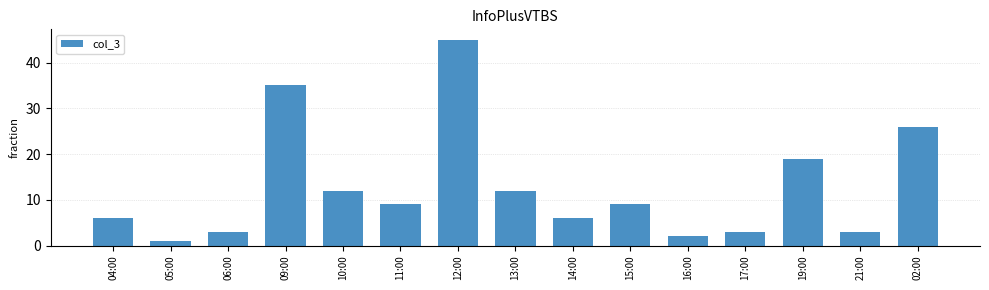

What value does the data have at 04:00, to the nearest 10?

10